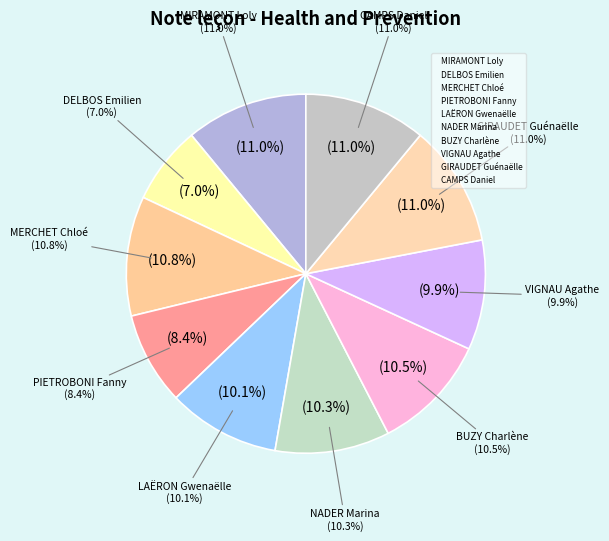

To the nearest percent, what percentage of the pie is PIETROBONI Fanny?

8%